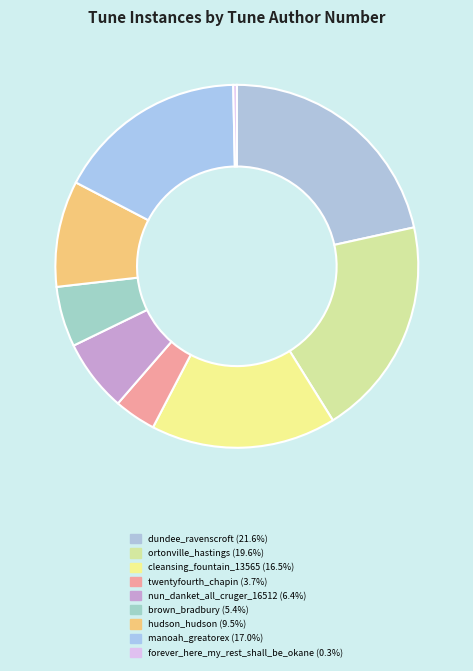

Count the number of slices in the pie.

9